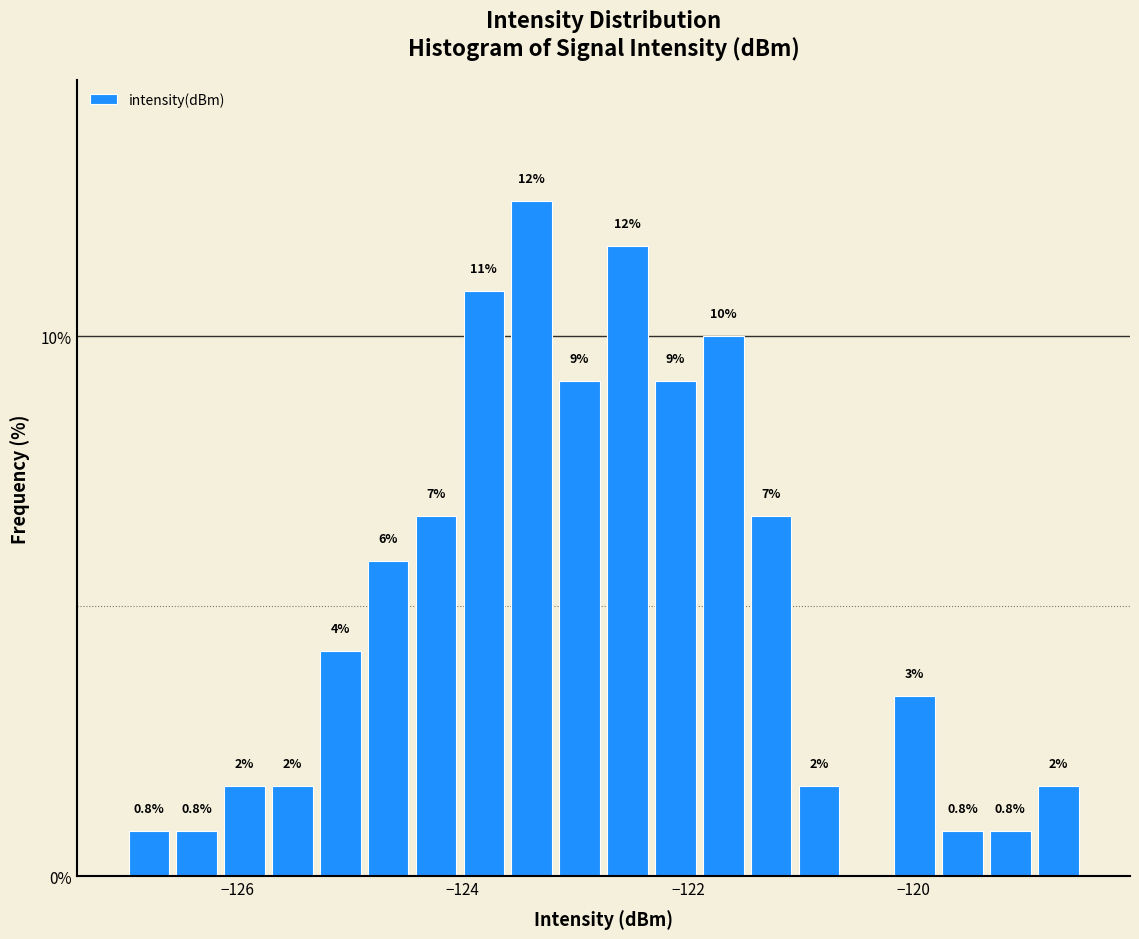

Read against the x-axis, roughly where is the centre of the tallest bar?

-123.4